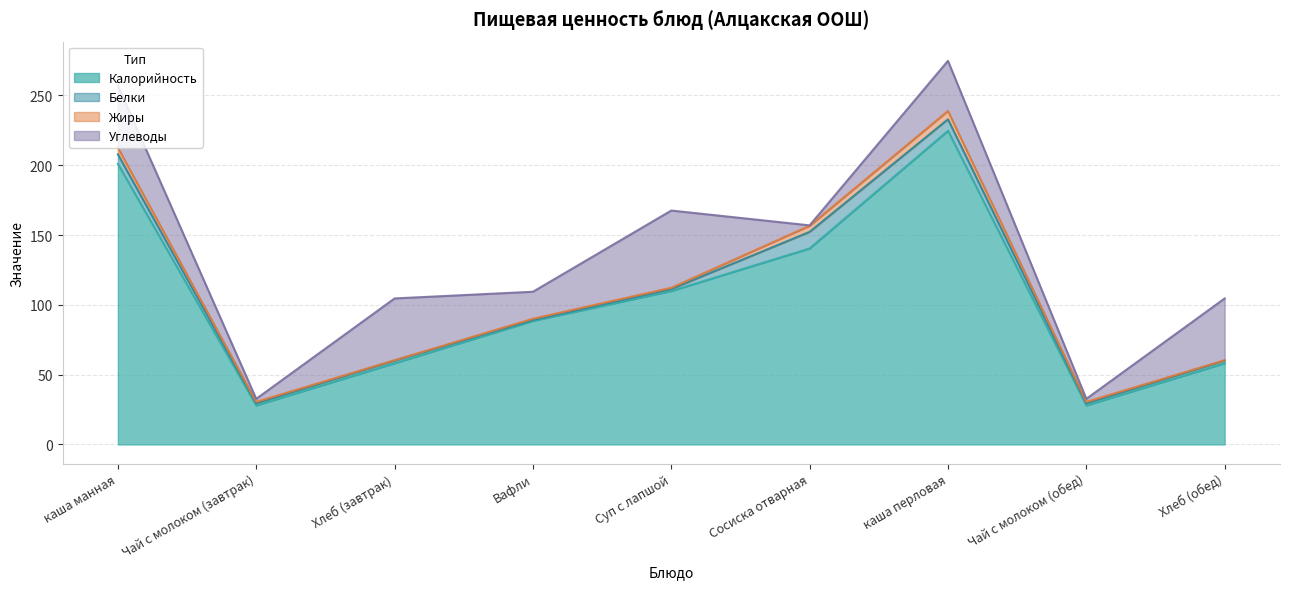

What is the difference between the second highest and minimum values in the Жиры series?

4.5